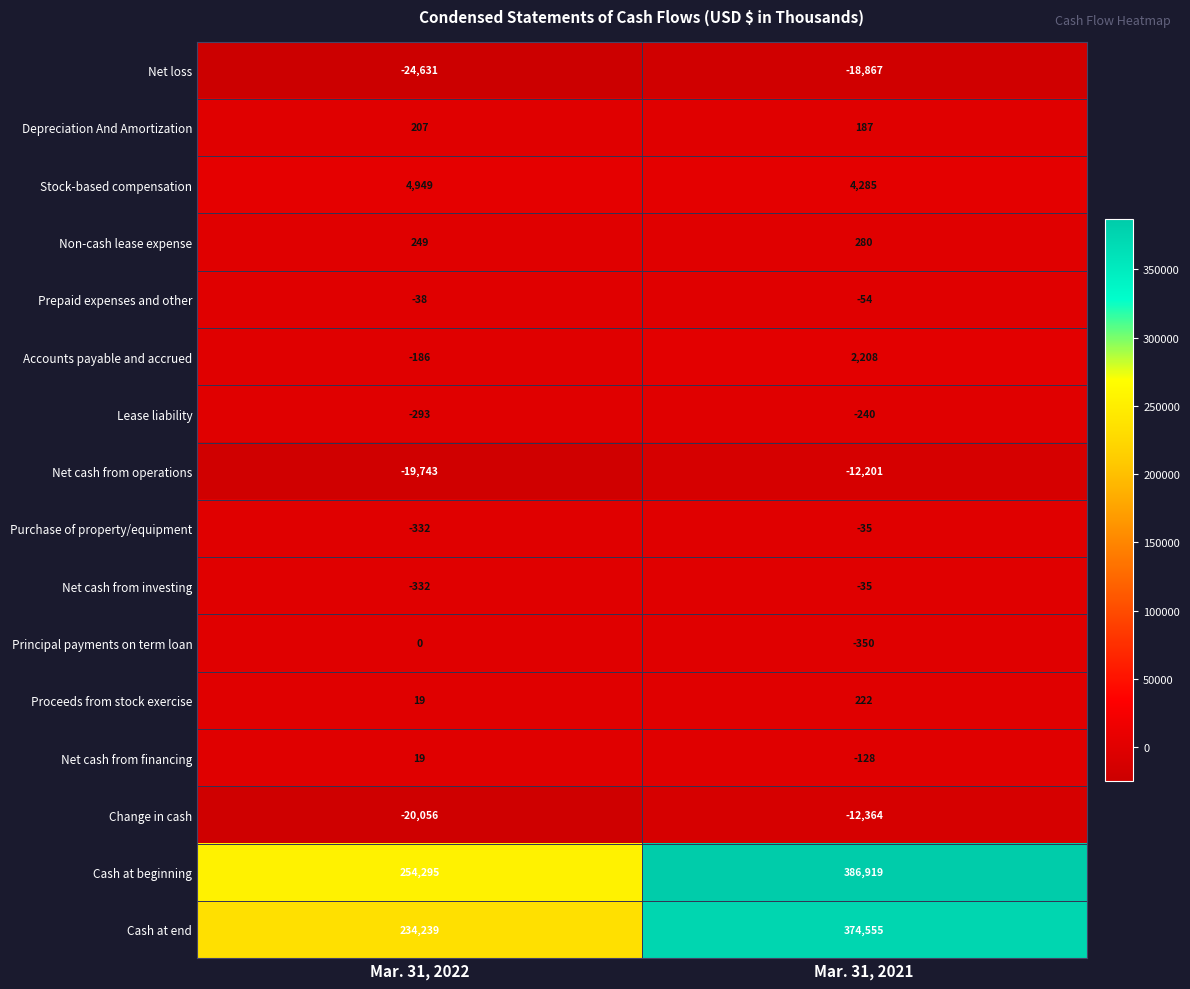

What is the total value across all series at Mar. 31, 2021?

724382